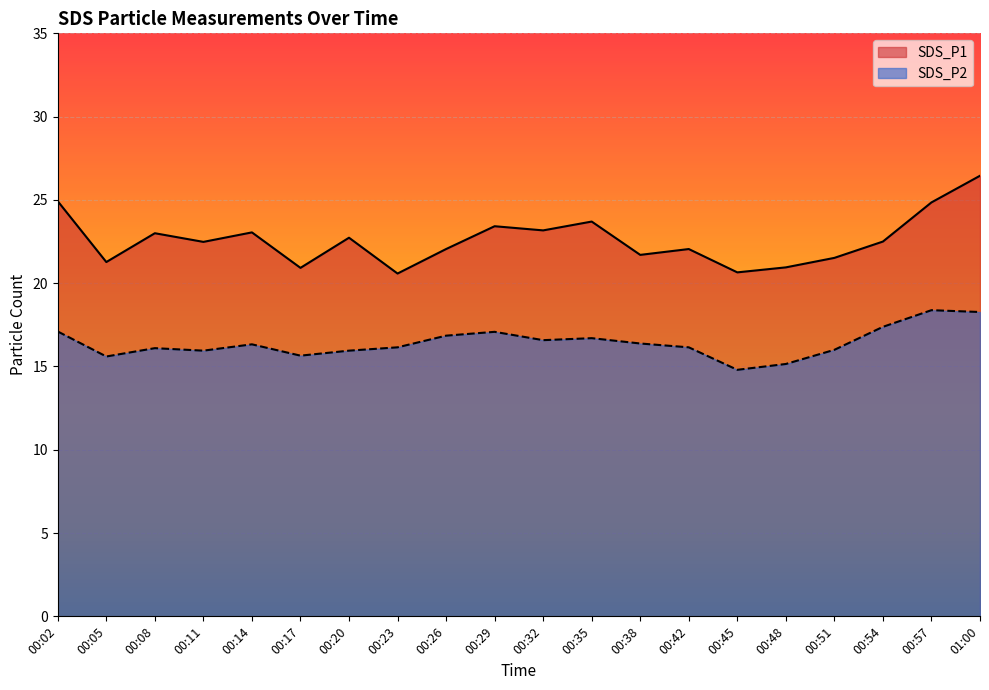

Reading left to right, extract all data points from this chart.

SDS_P1: 00:02=24.9	00:05=21.3	00:08=23.0	00:11=22.5	00:14=23.1	00:17=20.9	00:20=22.7	00:23=20.6	00:26=22.1	00:29=23.4	00:32=23.2	00:35=23.7	00:38=21.7	00:42=22.1	00:45=20.6	00:48=20.9	00:51=21.5	00:54=22.5	00:57=24.9	01:00=26.4
SDS_P2: 00:02=17.1	00:05=15.6	00:08=16.1	00:11=15.9	00:14=16.3	00:17=15.7	00:20=15.9	00:23=16.1	00:26=16.9	00:29=17.1	00:32=16.6	00:35=16.7	00:38=16.4	00:42=16.1	00:45=14.8	00:48=15.2	00:51=16.0	00:54=17.4	00:57=18.4	01:00=18.3